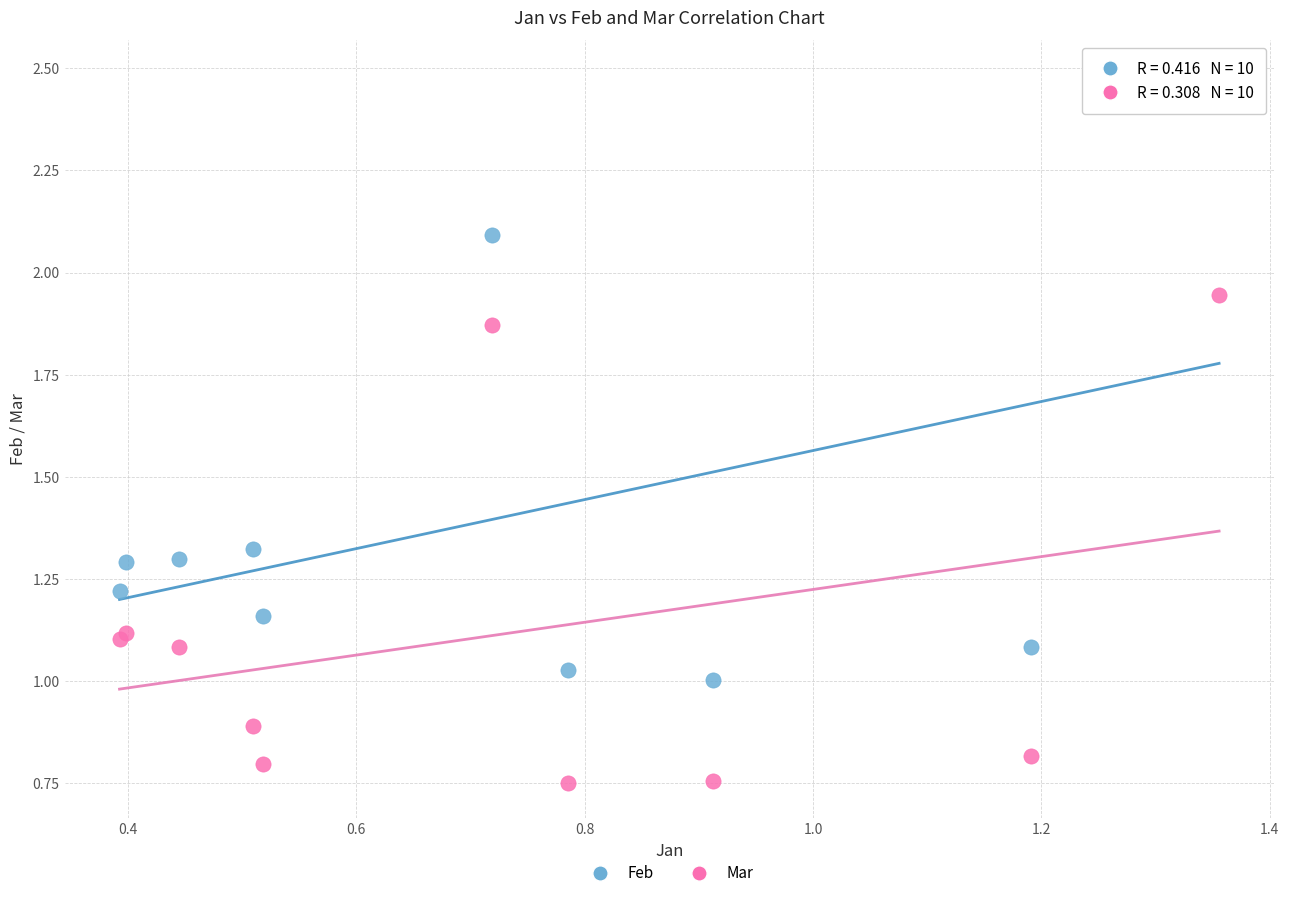

Which series has the widest spread of Y values?

Feb